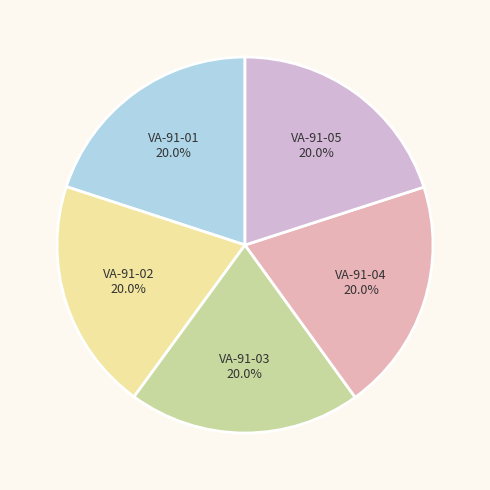

Which category has the biggest portion of the pie?

VA-91-03